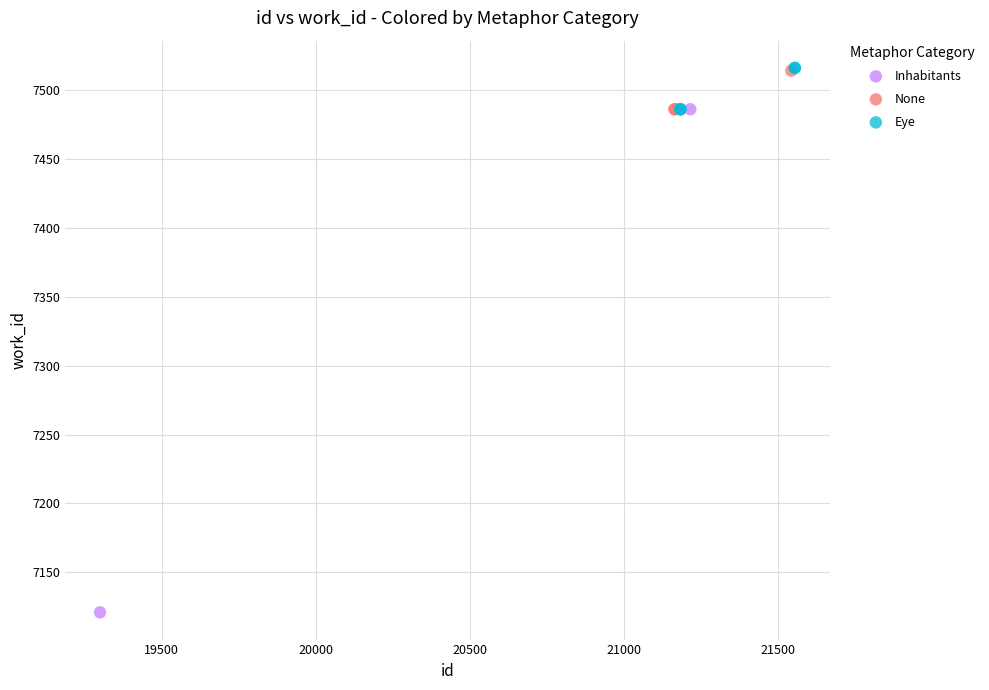

Which series has the largest Y range (max minus min)?

Inhabitants